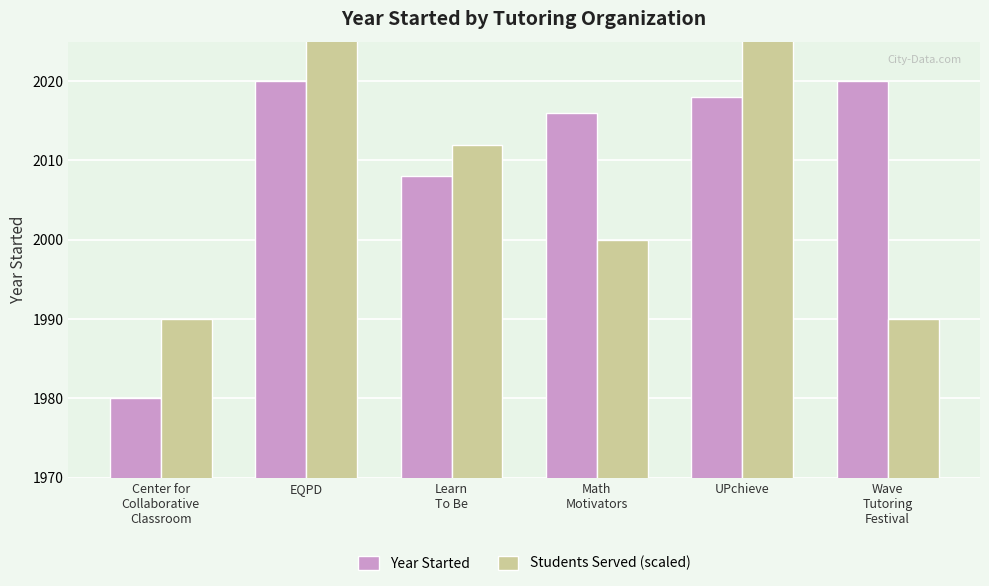

What is the label of the 3rd bar from the left?

Learn
To Be